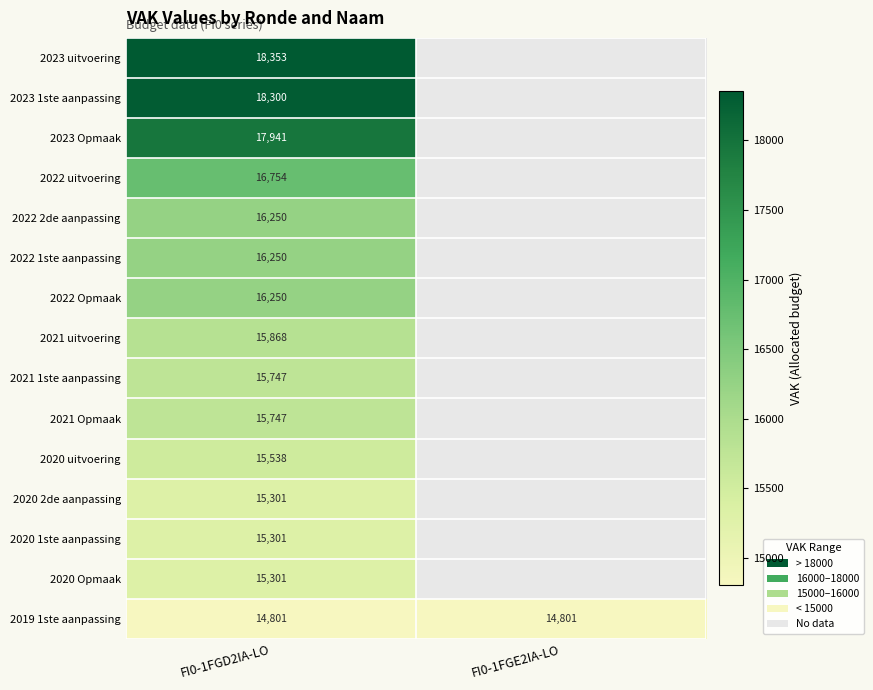

The value of 2023 1ste aanpassing at FI0-1FGD2IA-LO is 18300. True or false?

True